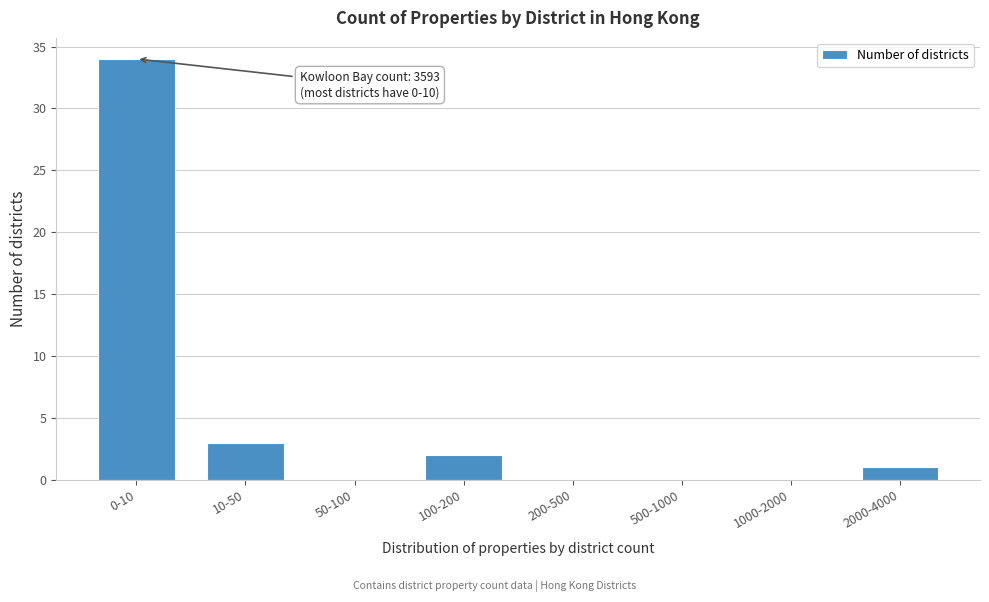

Reading right to left, extract all data points from this chart.

2000-4000=1	1000-2000=0	500-1000=0	200-500=0	100-200=2	50-100=0	10-50=3	0-10=34